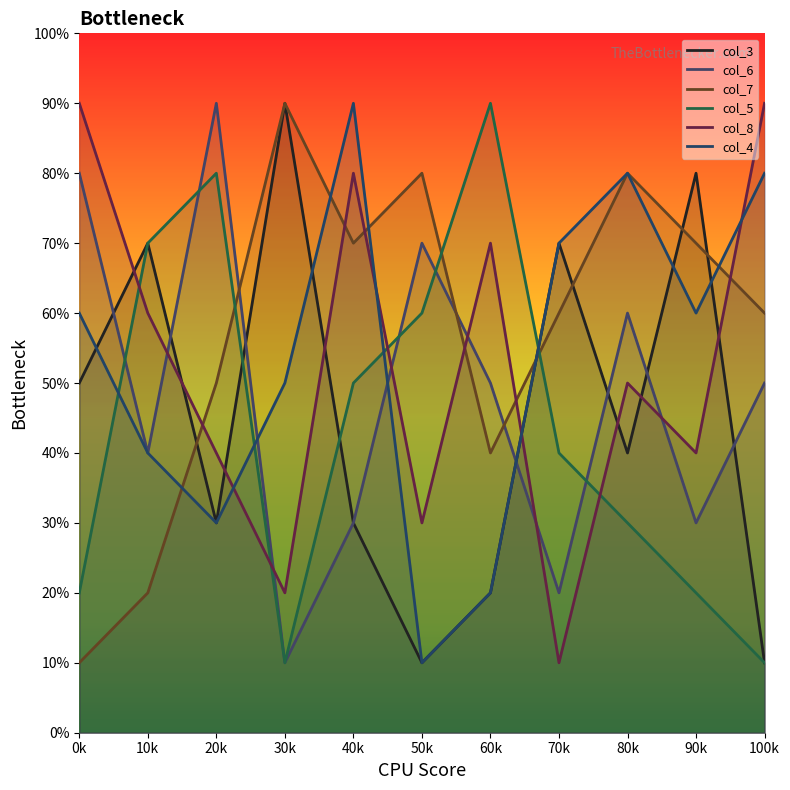

What is the minimum value for col_5?

1